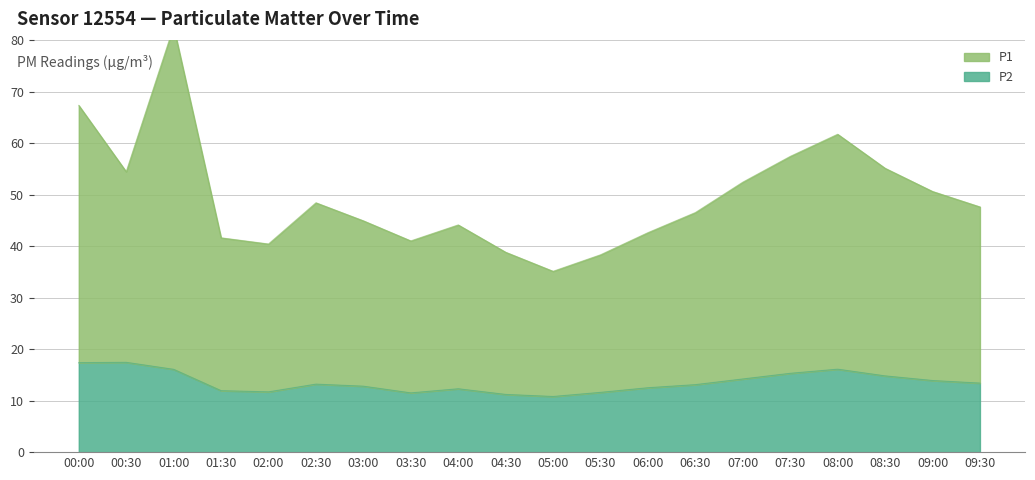

Rank the series at 04:00 from highest to lowest value.

P1, P2